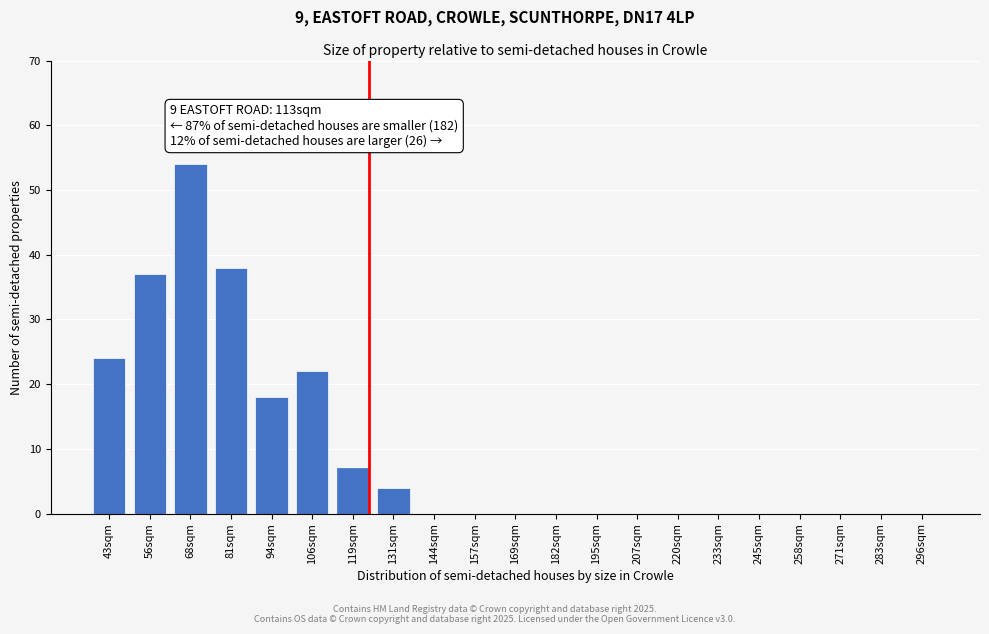

Reading right to left, extract all data points from this chart.

296sqm=0	283sqm=0	271sqm=0	258sqm=0	245sqm=0	233sqm=0	220sqm=0	207sqm=0	195sqm=0	182sqm=0	169sqm=0	157sqm=0	144sqm=0	131sqm=4	119sqm=7	106sqm=22	94sqm=18	81sqm=38	68sqm=54	56sqm=37	43sqm=24